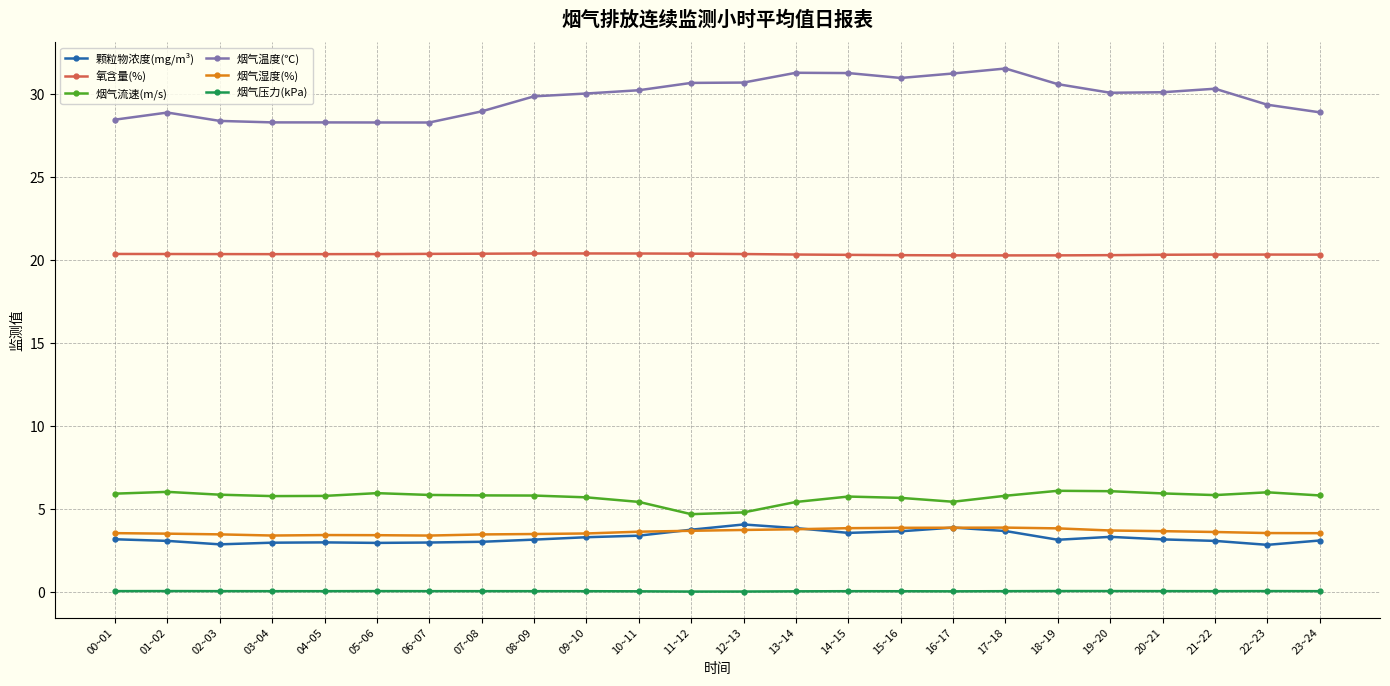

How many lines are shown in the chart?

6